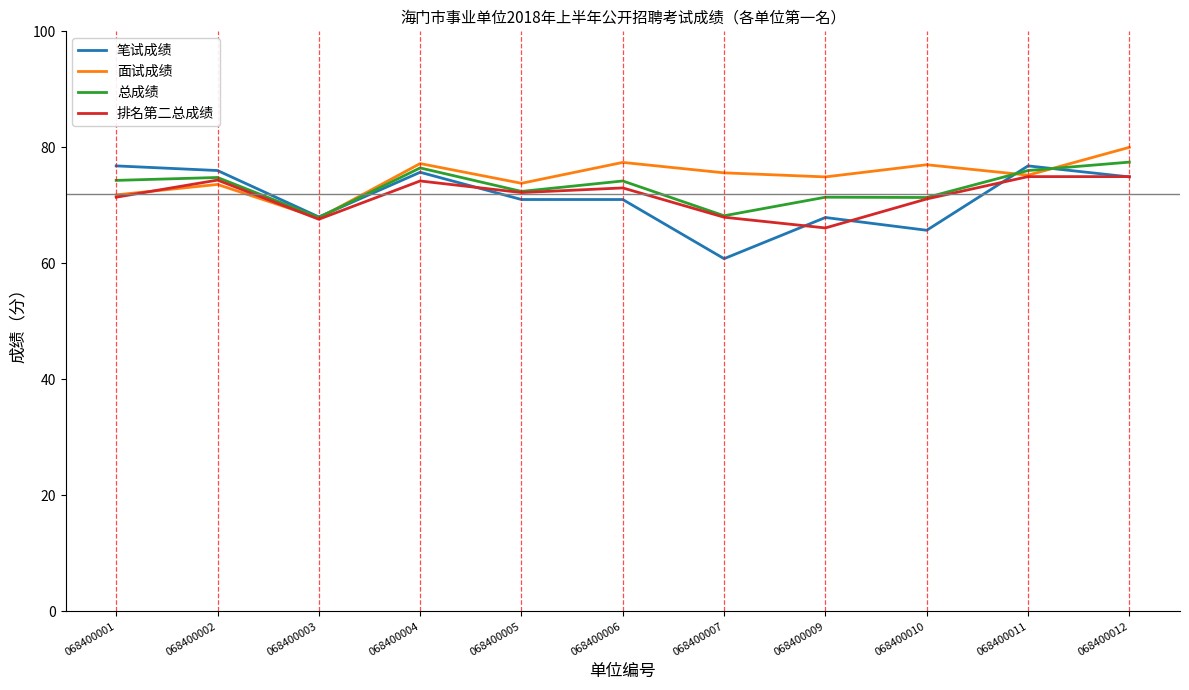

How many lines are shown in the chart?

4